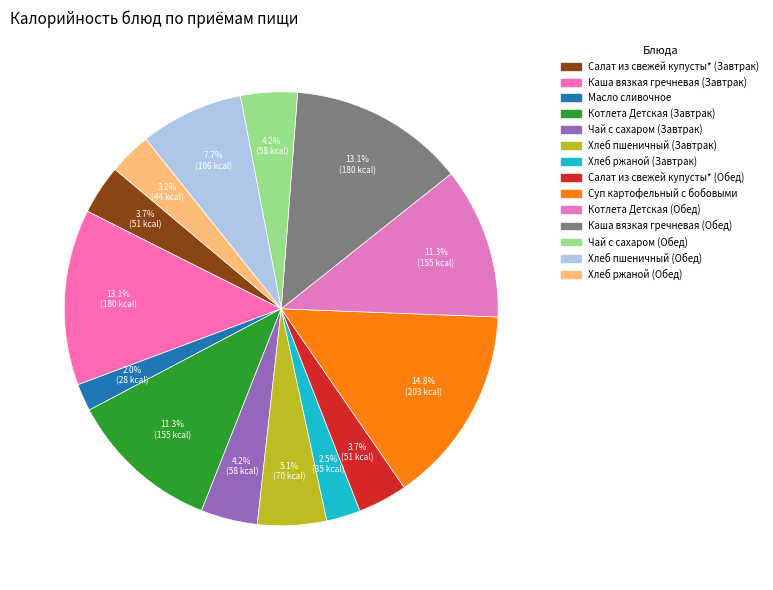

How many slices are in this pie chart?

14